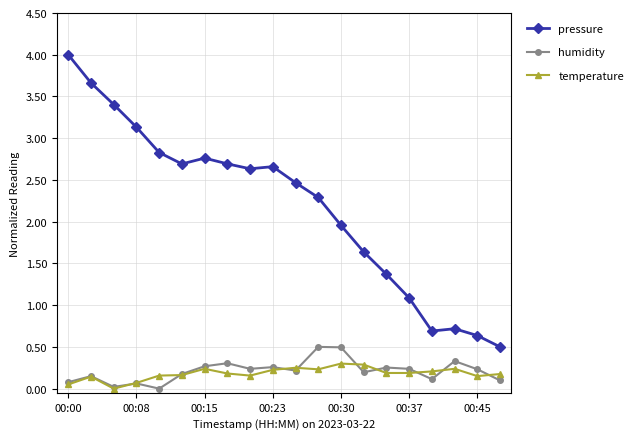

True or false: pressure and humidity intersect in this chart.

False